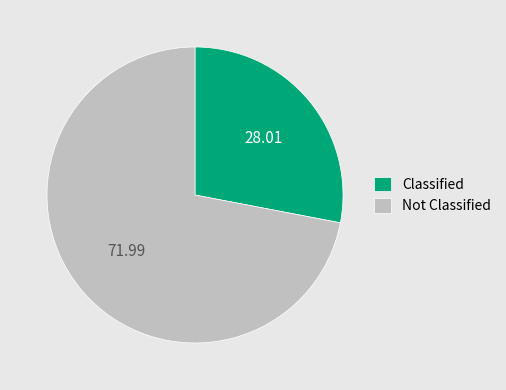

How many segments does this pie chart have?

2